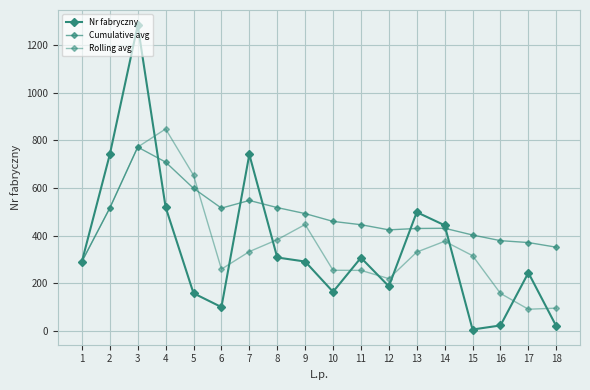

What is the spread (max minus min) of values at 3?

511.0